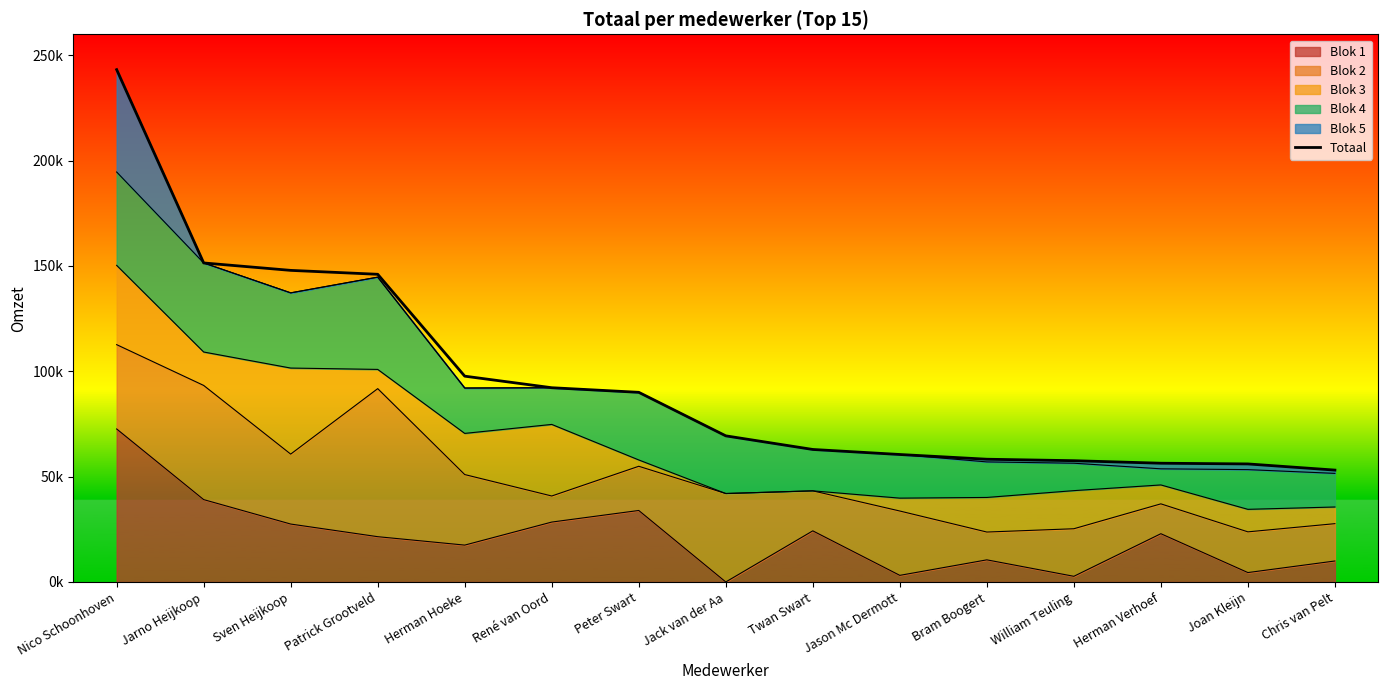

The chart shows a value of 87165 at Jarno Heijkoop. True or false?

False